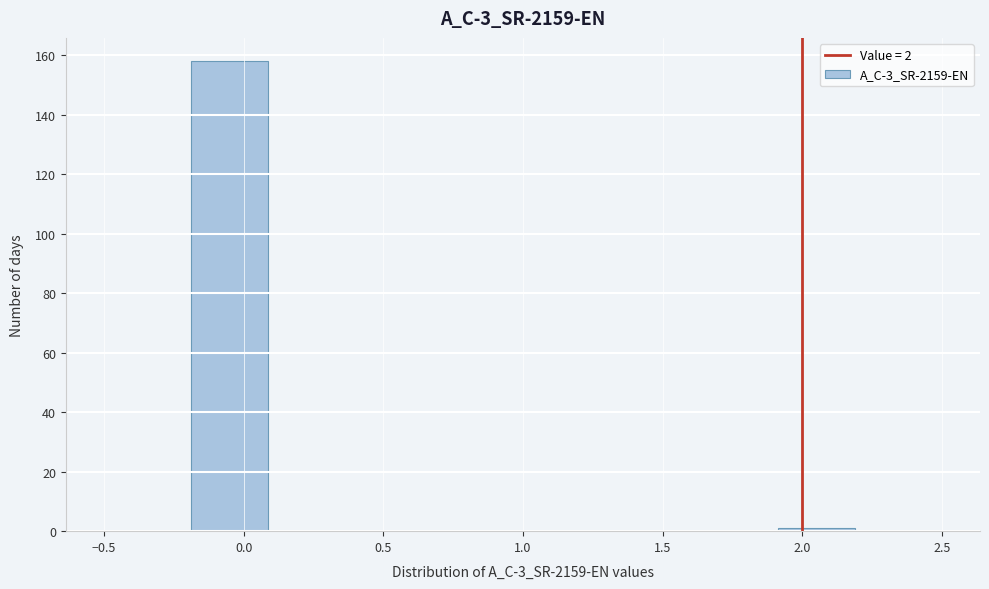

Reading left to right, transcribe this chart: for each bar, give the range it covers on the x-axis and its height. The values are not printed on the chart, so give them approximately, as read against the axis.

-0.5 to -0.2: 0
-0.2 to 0.1: 158
0.1 to 0.4: 0
0.4 to 0.7: 0
0.7 to 1.0: 0
1.0 to 1.3: 0
1.3 to 1.6: 0
1.6 to 1.9: 0
1.9 to 2.2: under 2
2.2 to 2.5: 0